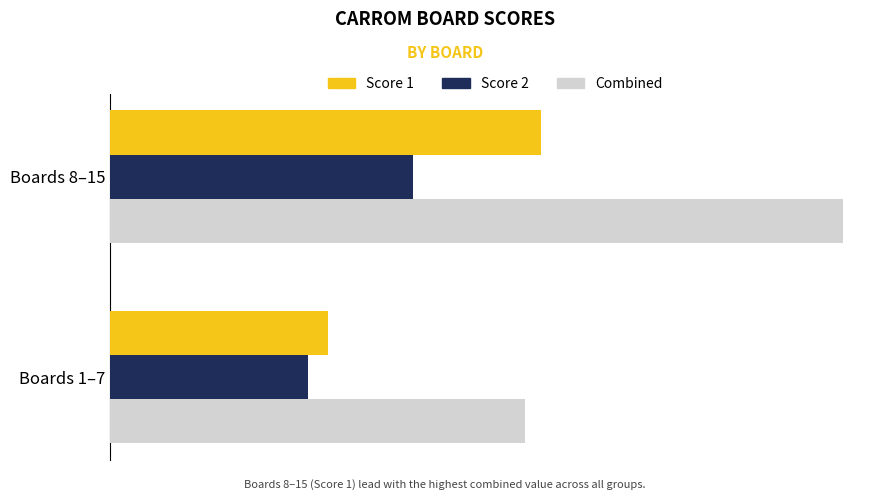

What are all the series names shown in the legend?

Score 1, Score 2, Combined